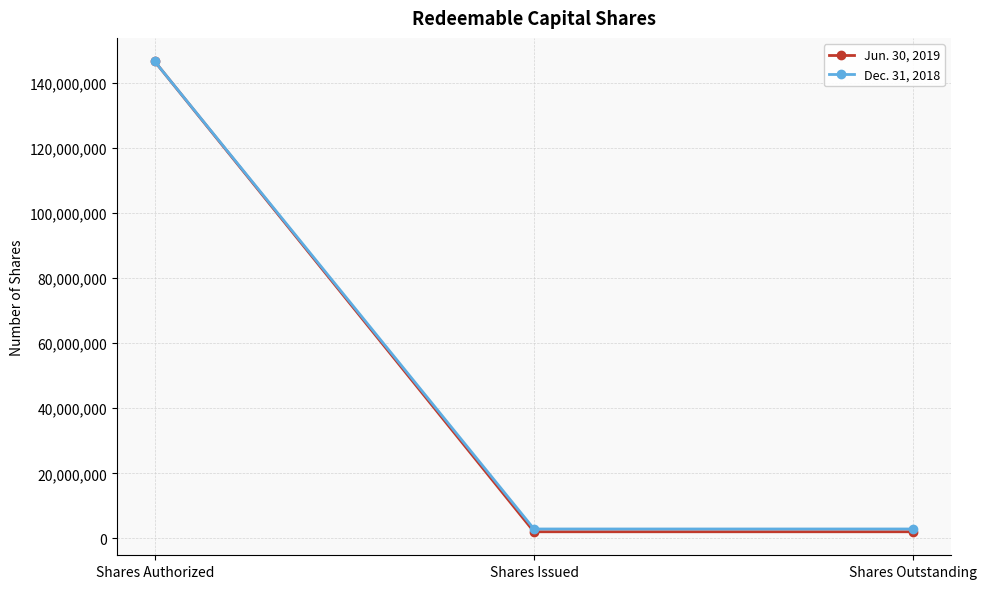

Is it true that Dec. 31, 2018 equals 146500000 at Shares Authorized?

True